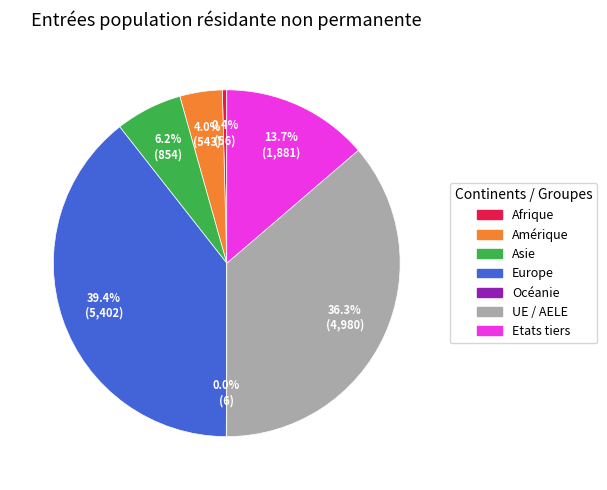

Is Asie the majority of the pie?

No